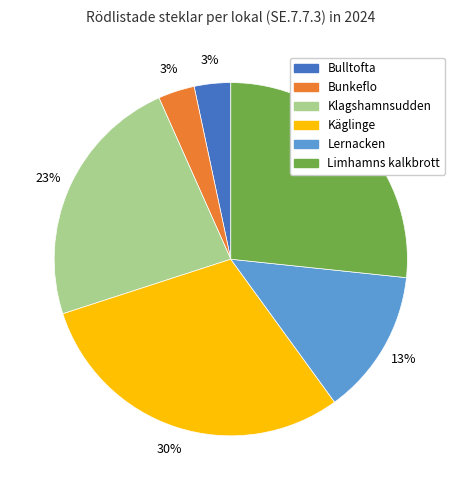

Count the number of slices in the pie.

6